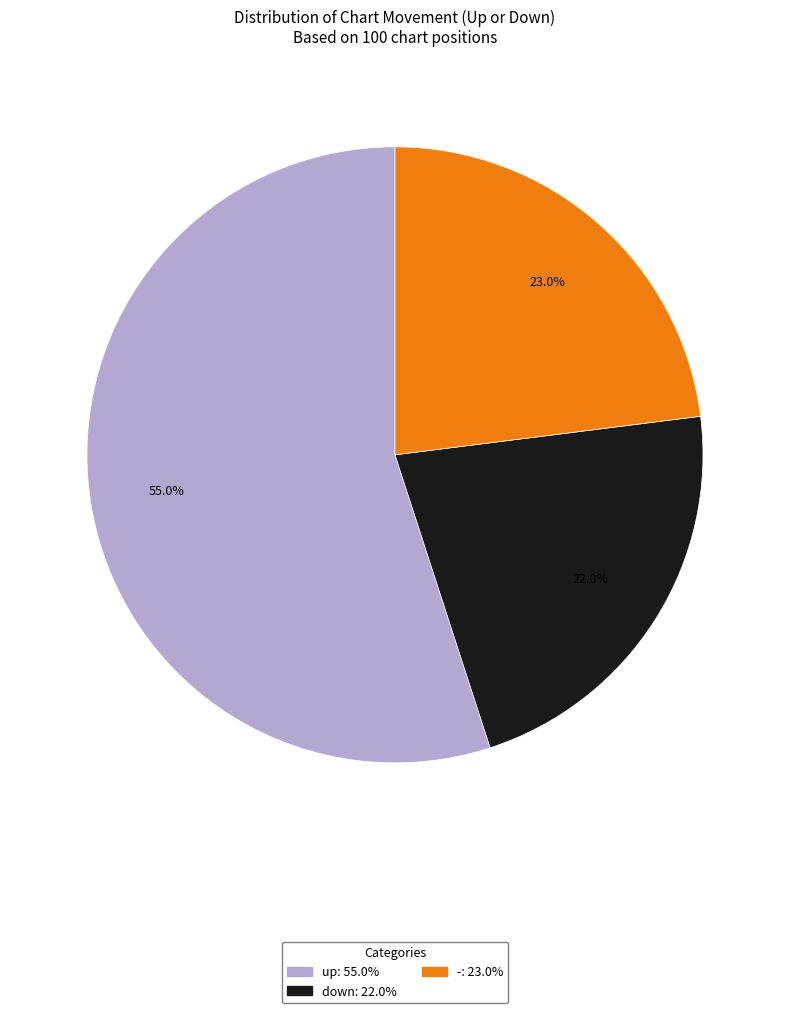

Combined, do up and - account for over 50%?

Yes